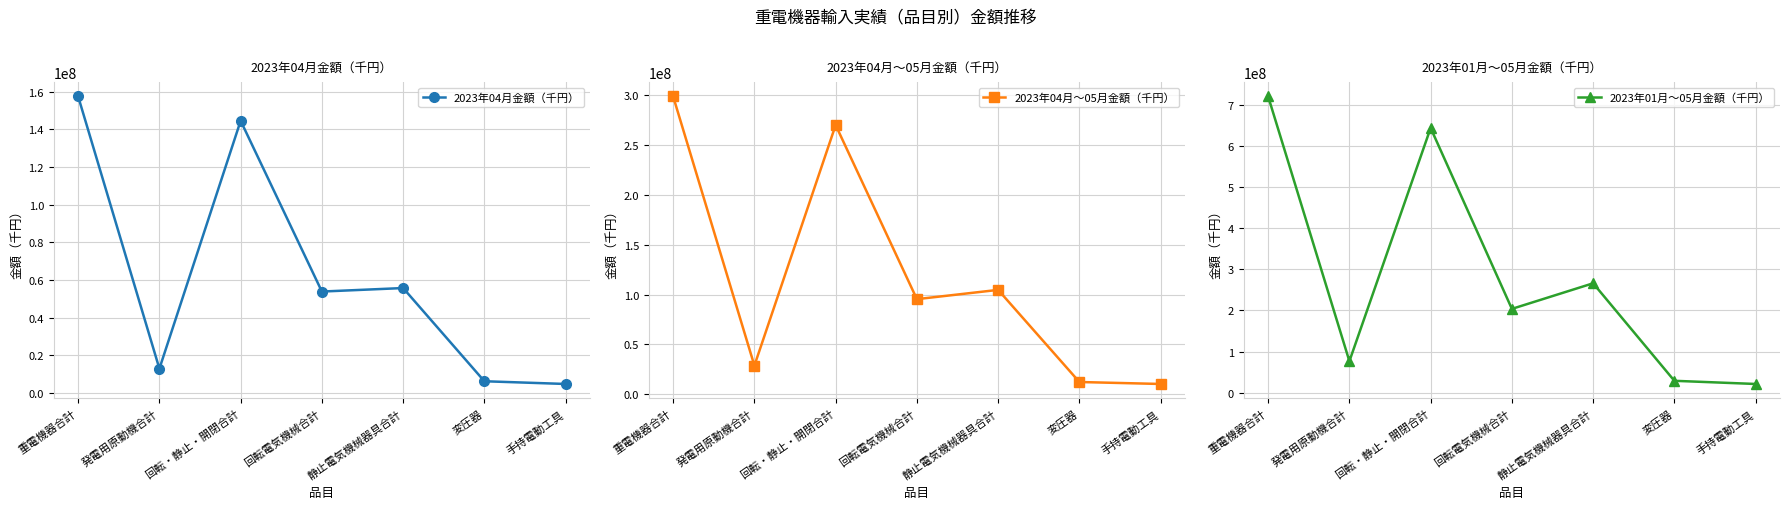

How many lines are shown in the chart?

3